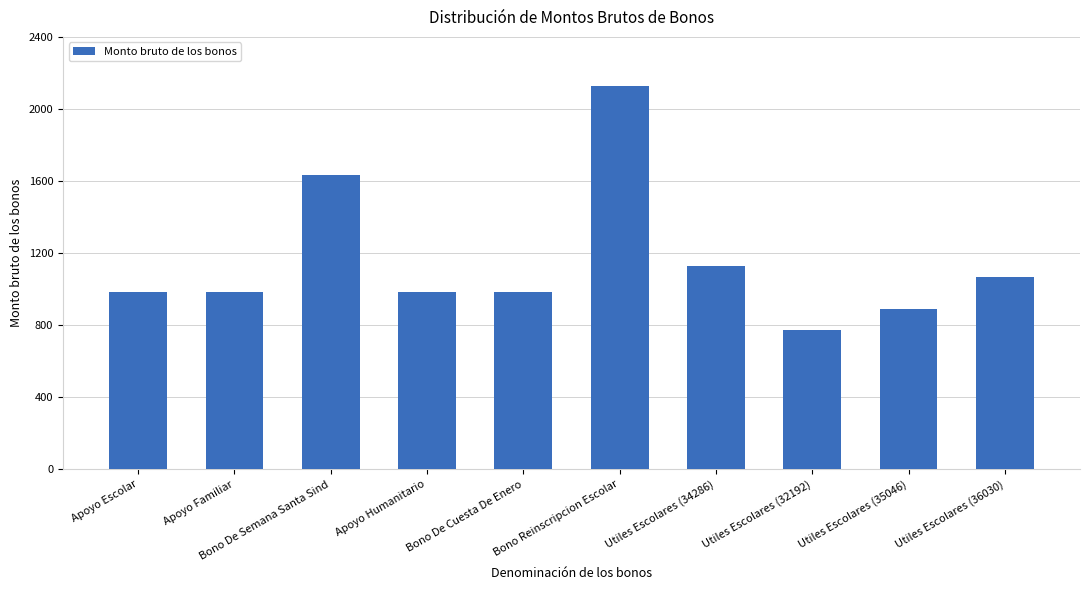

What is the sum of the values at Bono Reinscripcion Escolar and Bono De Cuesta De Enero?

3108.9